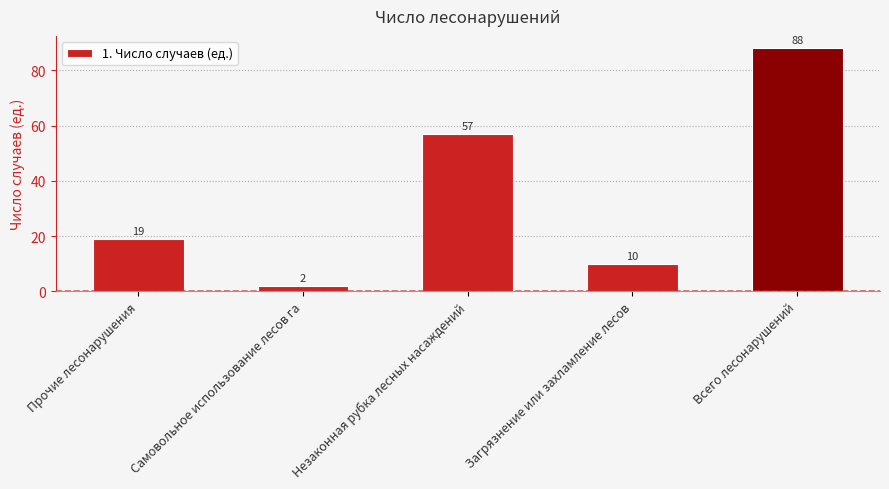

At which label is the value closest to 45?

Незаконная рубка лесных насаждений